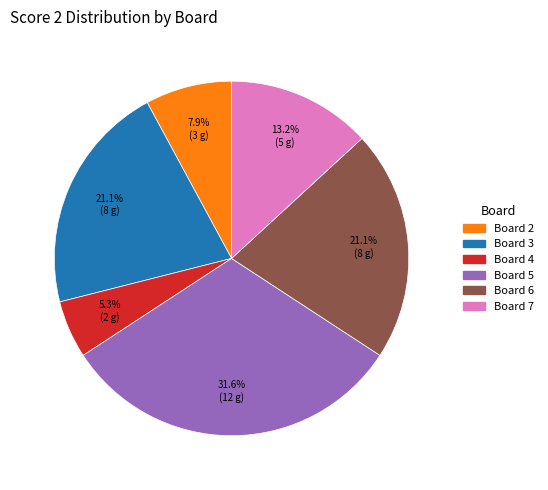

How many slices are in this pie chart?

6